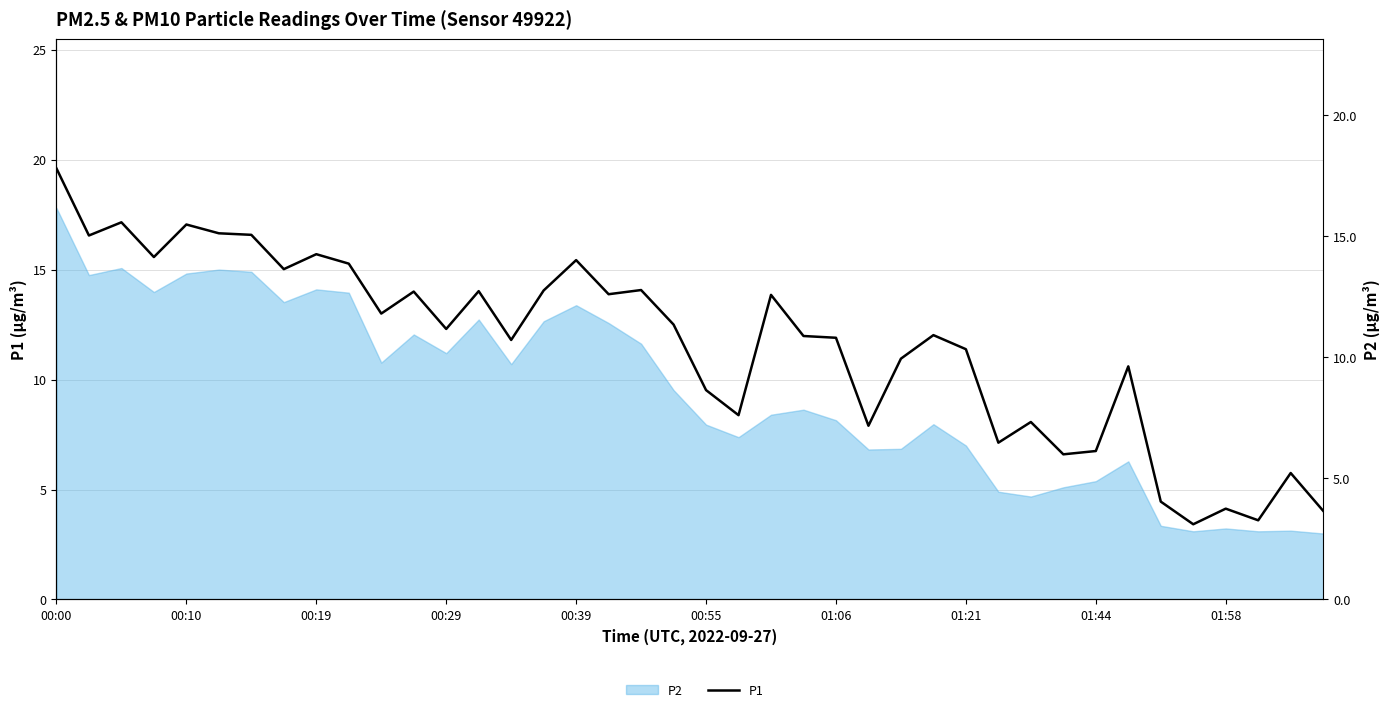

The chart shows a value of 4.0 at 39. True or false?

True